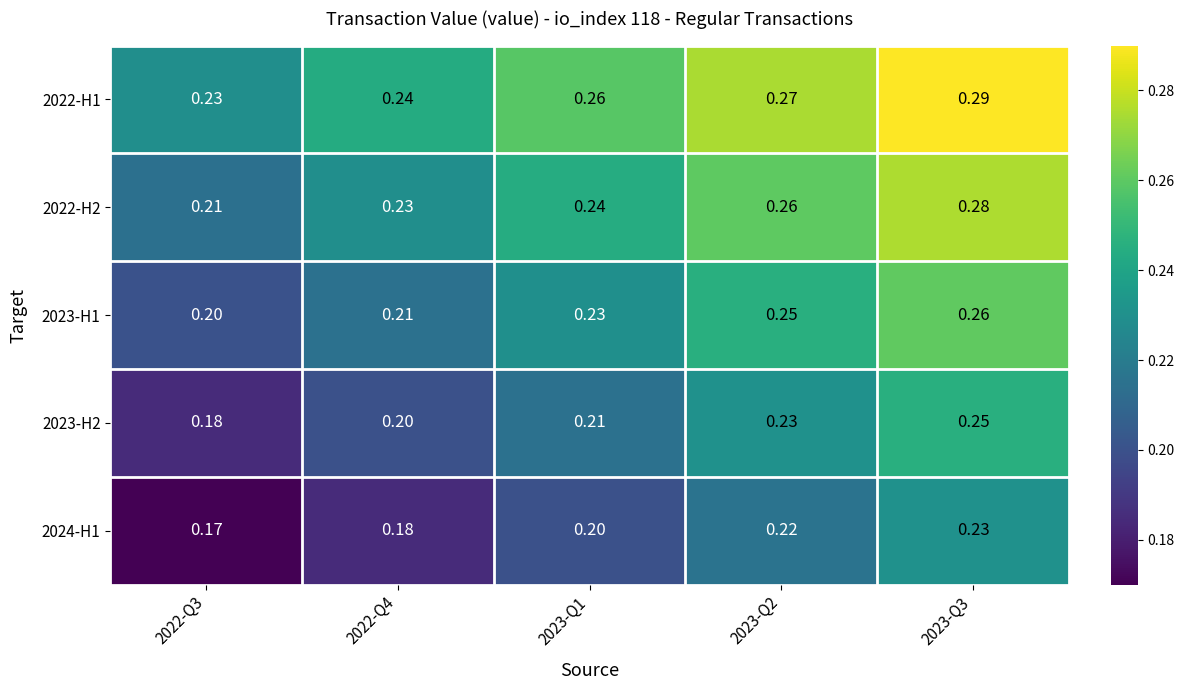

Is the value of 2023-H2 at 2023-Q1 greater than the value of 2022-H1 at 2023-Q1?

No